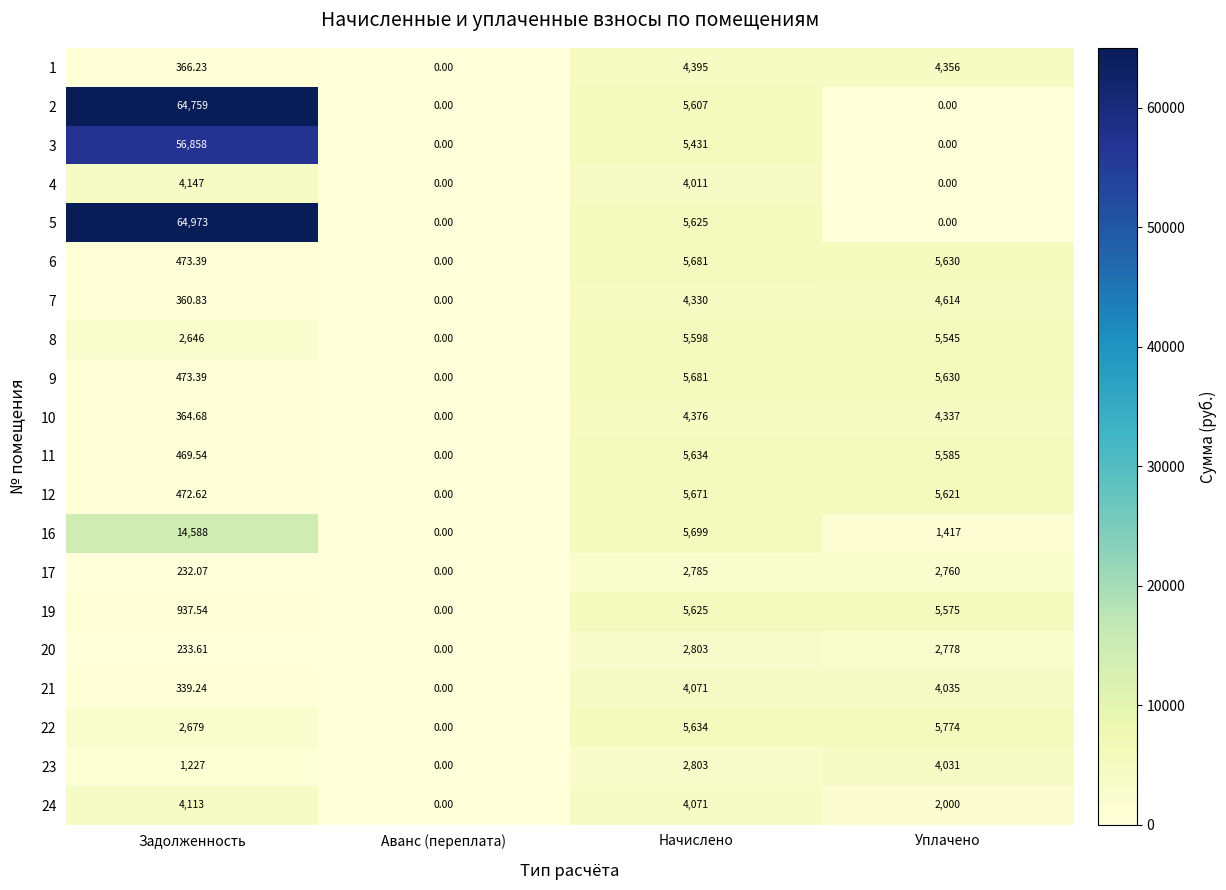

At which label is 22 closest to 2887?

Задолженность